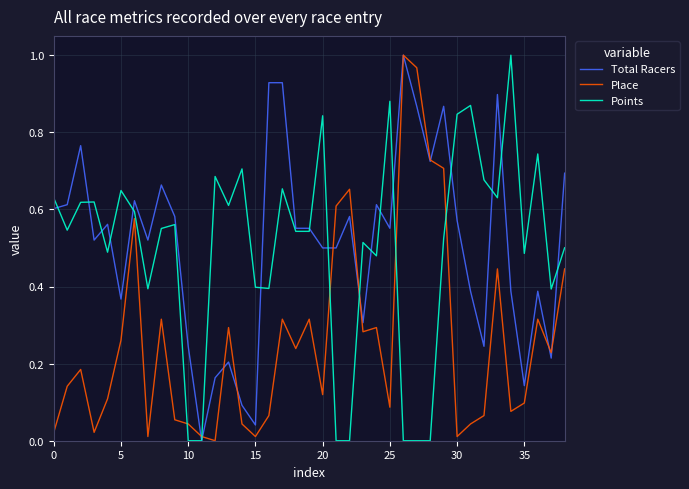

True or false: Points and Place intersect in this chart.

True